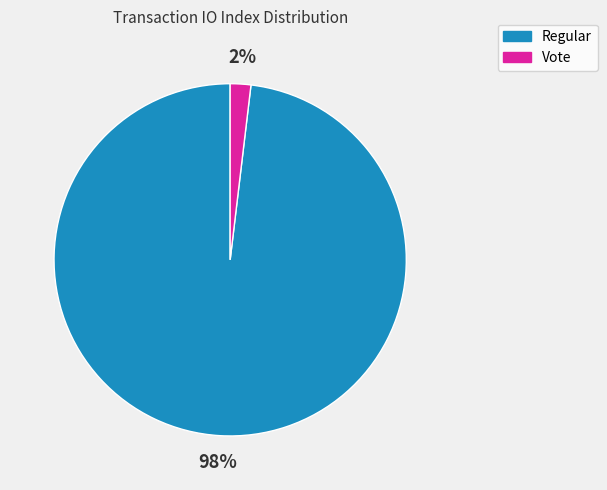

Does Vote represent more than half of the total?

No